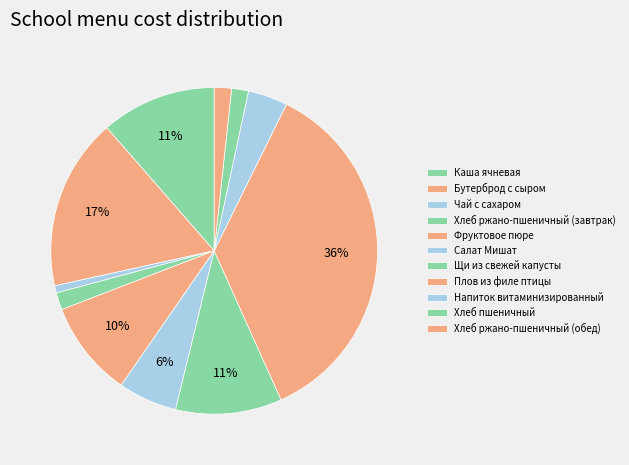

Which category has the smallest portion of the pie?

Чай с сахаром